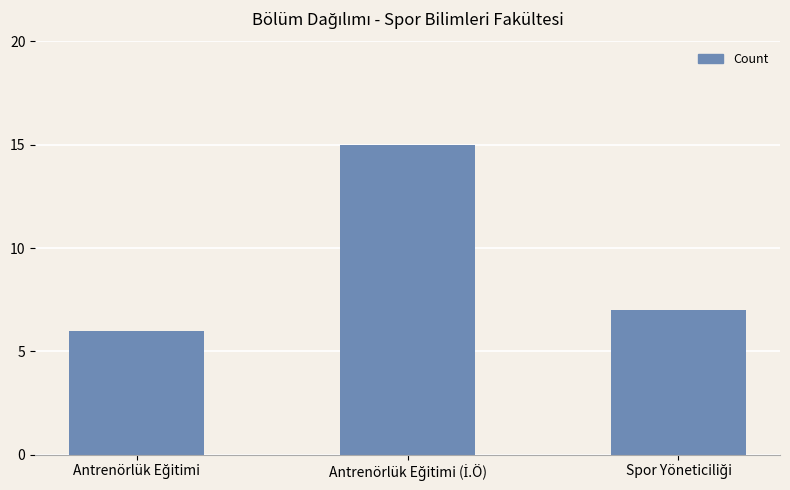

What is the value of the 2nd bar from the left?

15